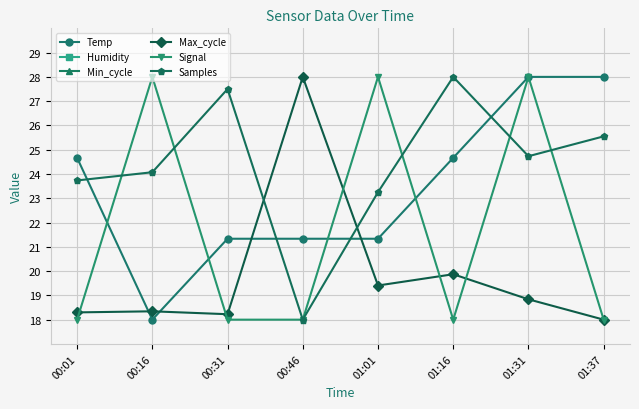

Which series has the largest total across all categories?

Samples